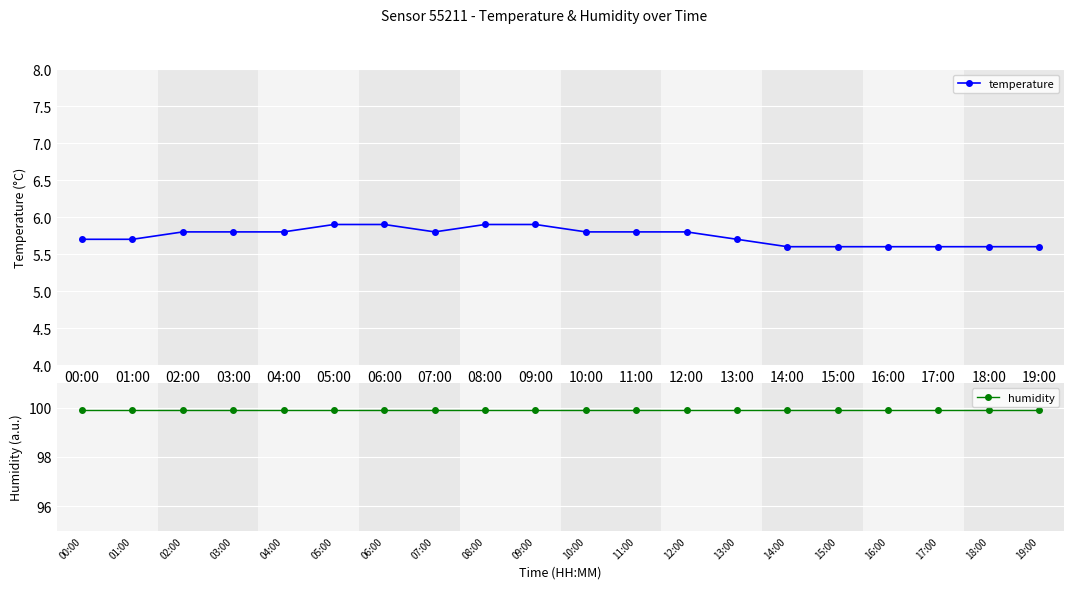

What is the difference between the second highest and second lowest values in the temperature series?

0.3